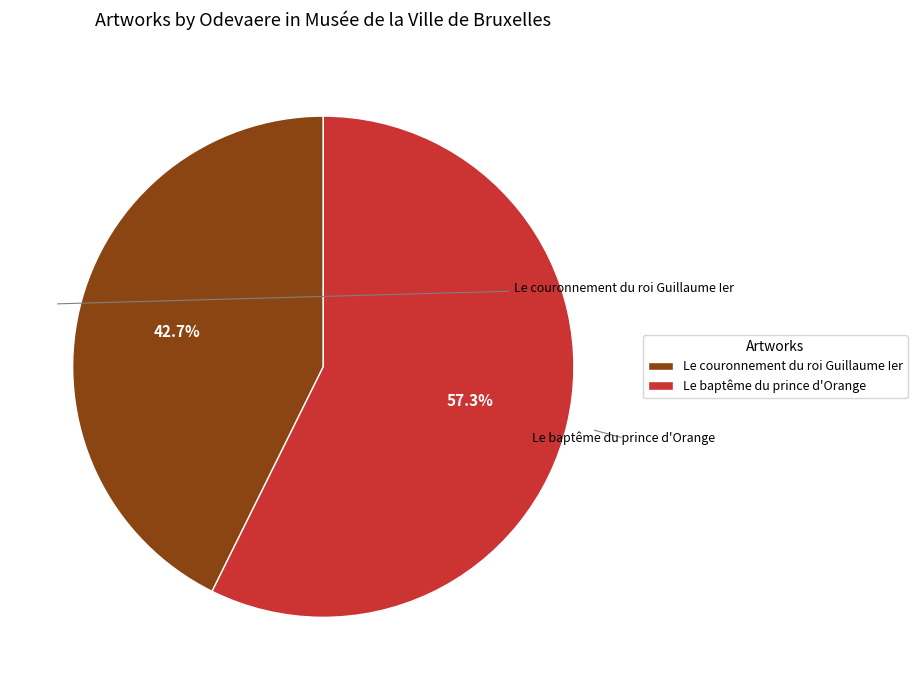

How much of the chart is everything except Le baptême du prince d'Orange?

42.7%